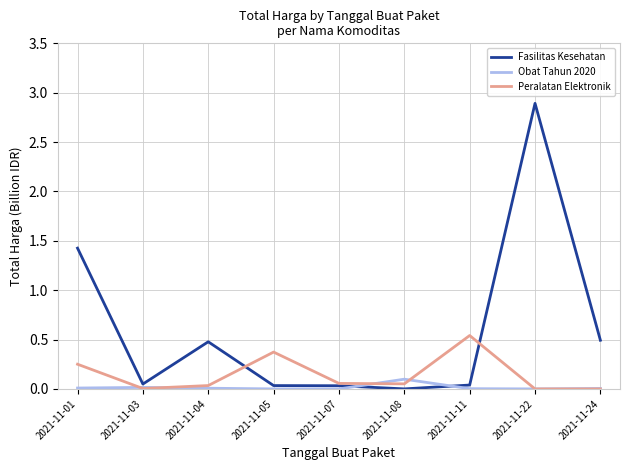

Which series has the largest total across all categories?

Fasilitas Kesehatan